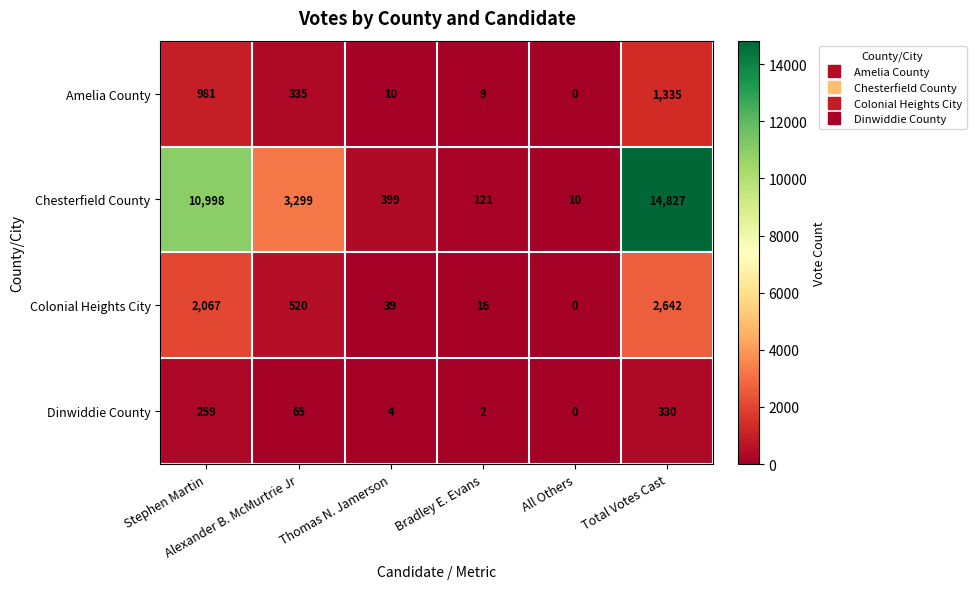

What is the highest value of the Colonial Heights City series?

2642